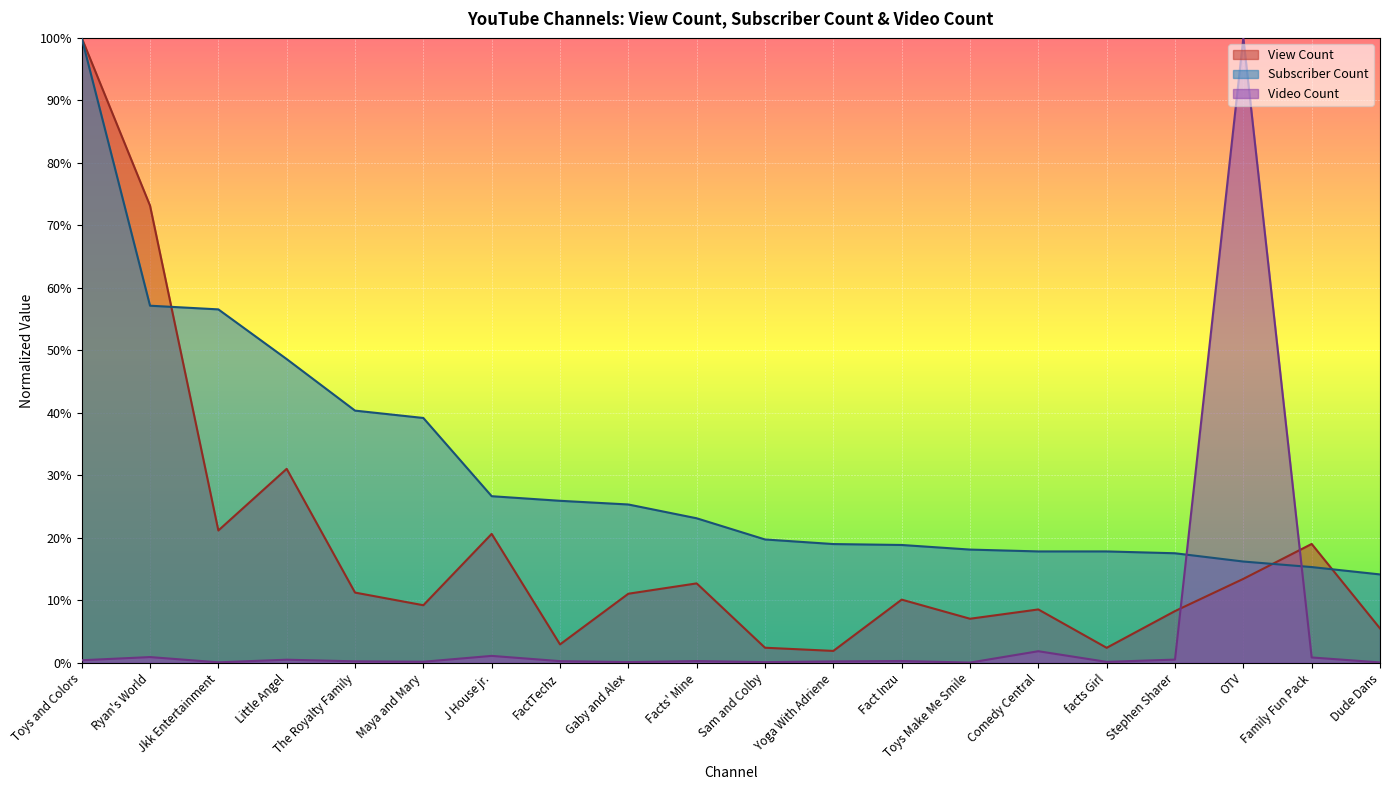

Which series has the largest range (max minus min)?

Video Count